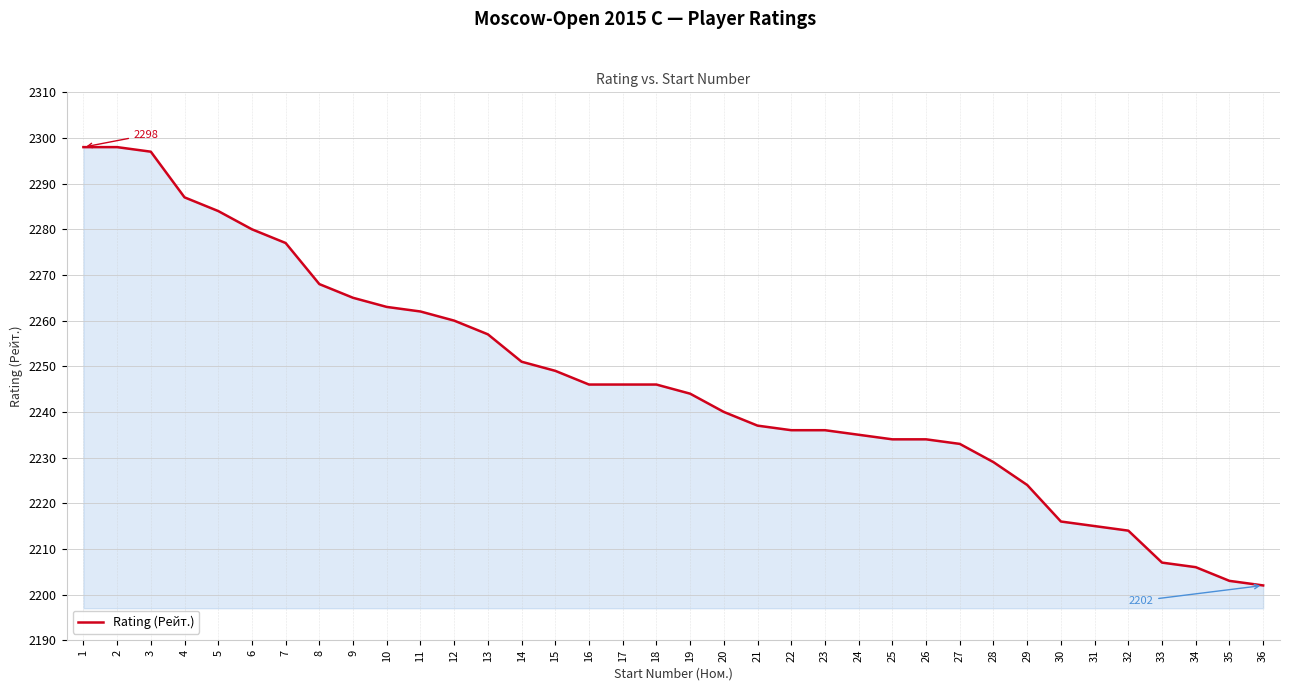

What is the approximate value at 7, to the nearest 10?

2280